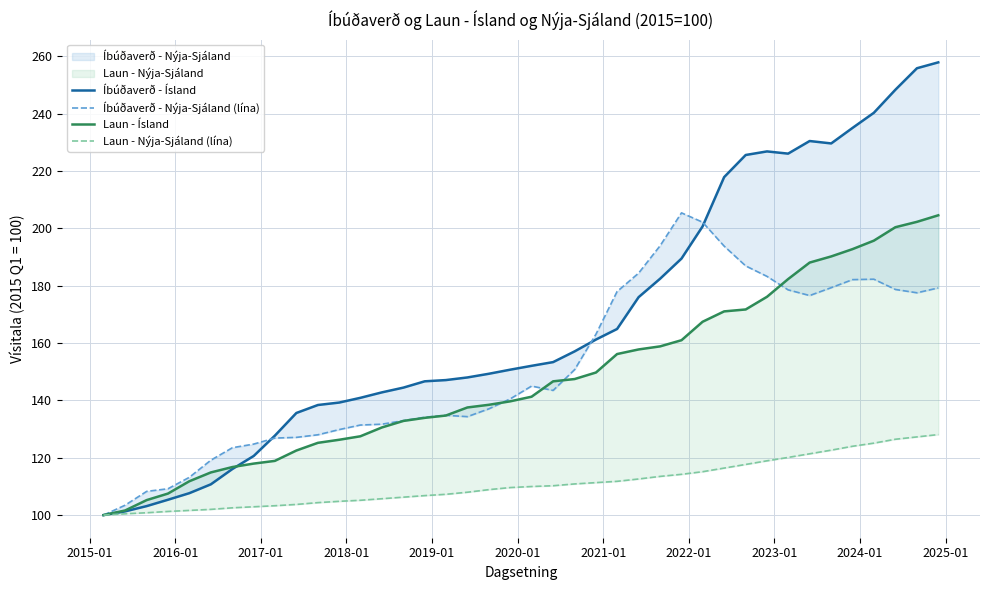

How many values in the Laun - Nýja-Sjáland (lína) series are below 109?

19